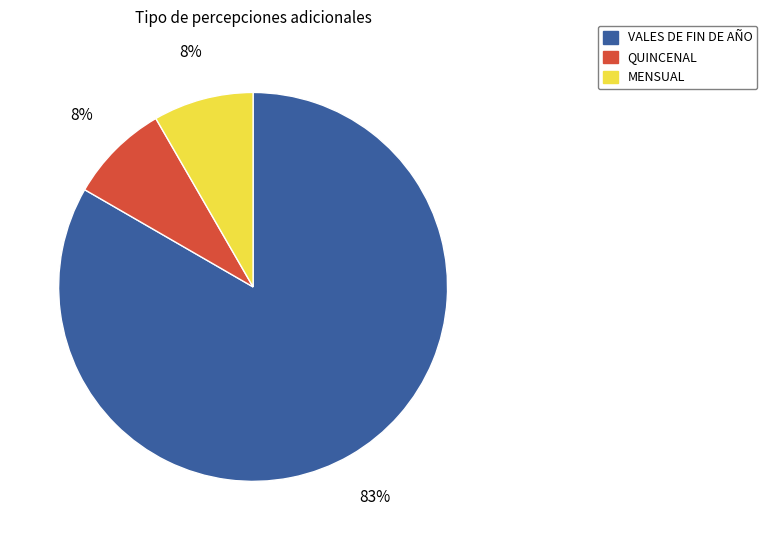

What percentage is the QUINCENAL slice, to the nearest percent?

8%